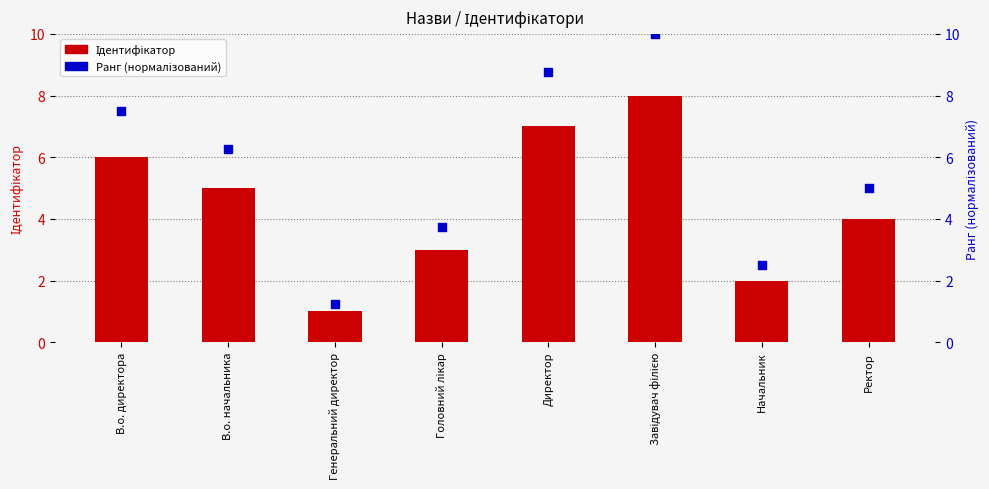

What is the total value across all series at Ректор?

9.0